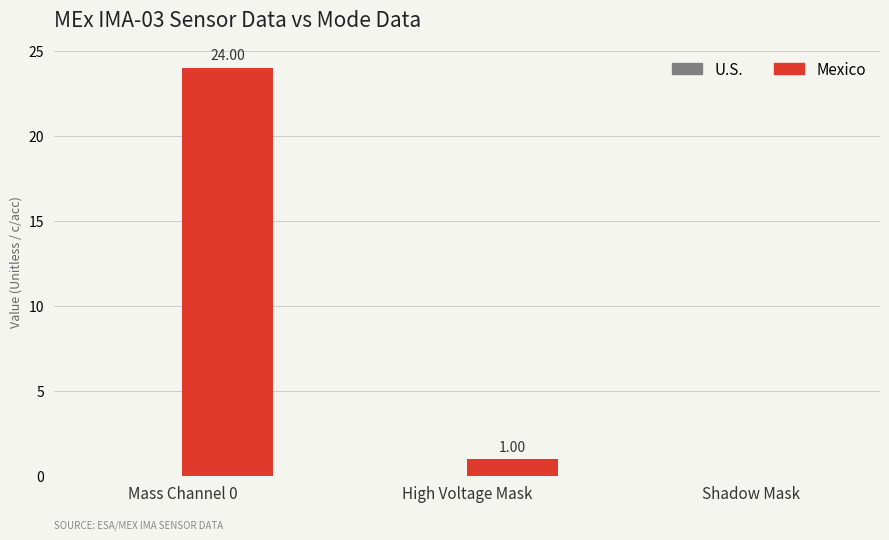

How many categories are shown in the chart?

3